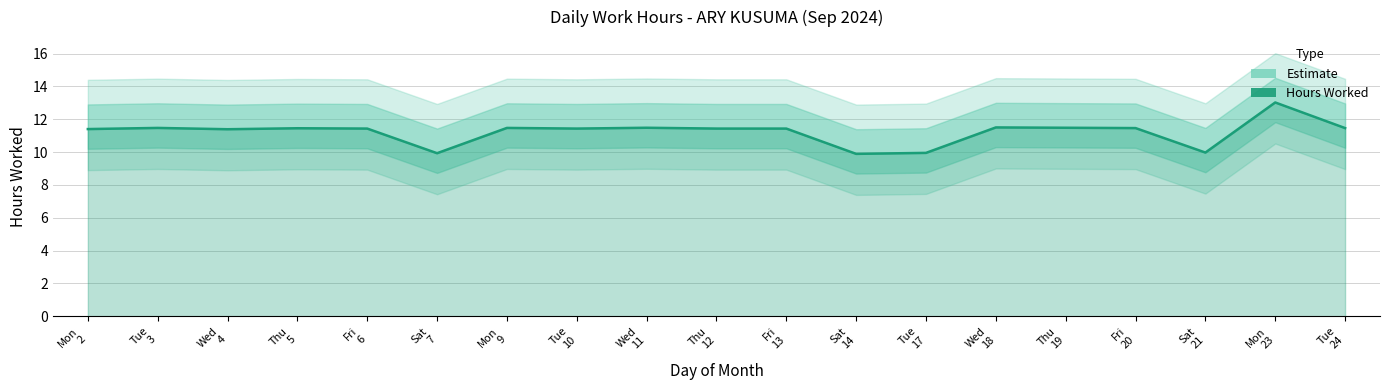

How many lines are shown in the chart?

1